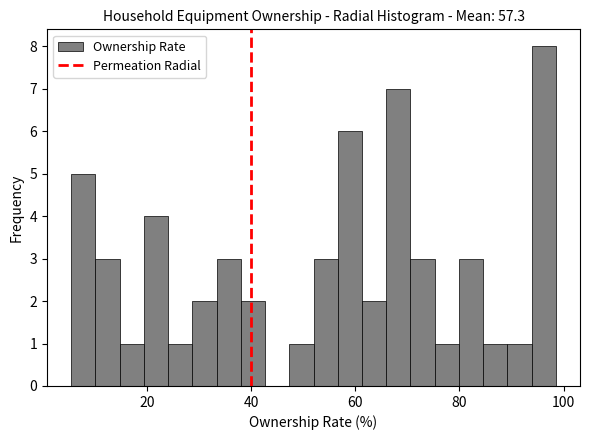

Read against the x-axis, roughly where is the centre of the tallest bar?

96